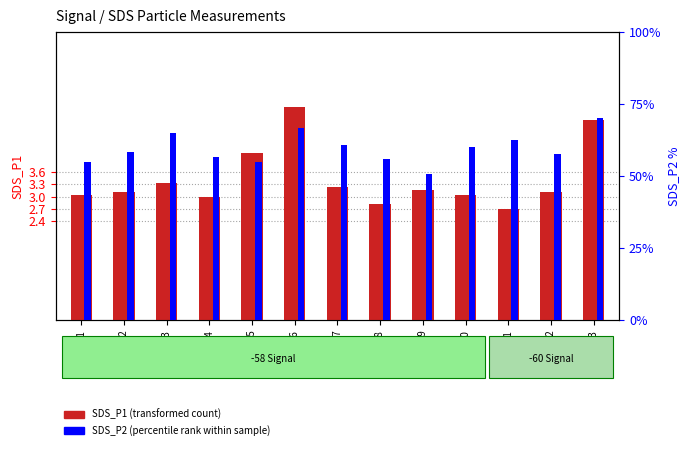

What is the highest value of the SDS_P1 (transformed count) series?

5.2